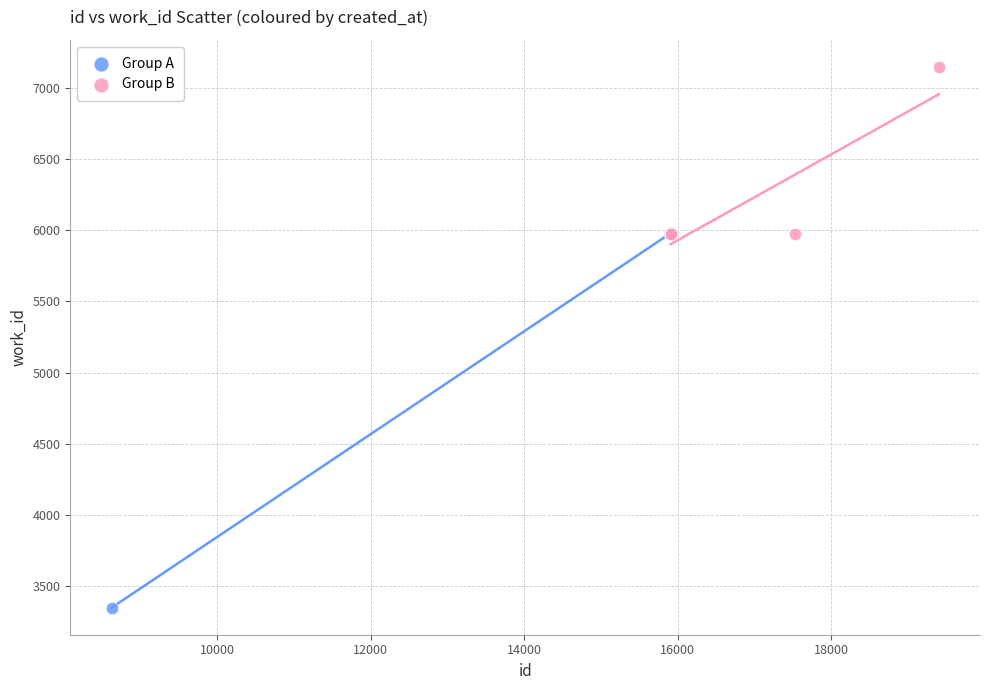

Which series reaches the maximum Y coordinate?

Group B